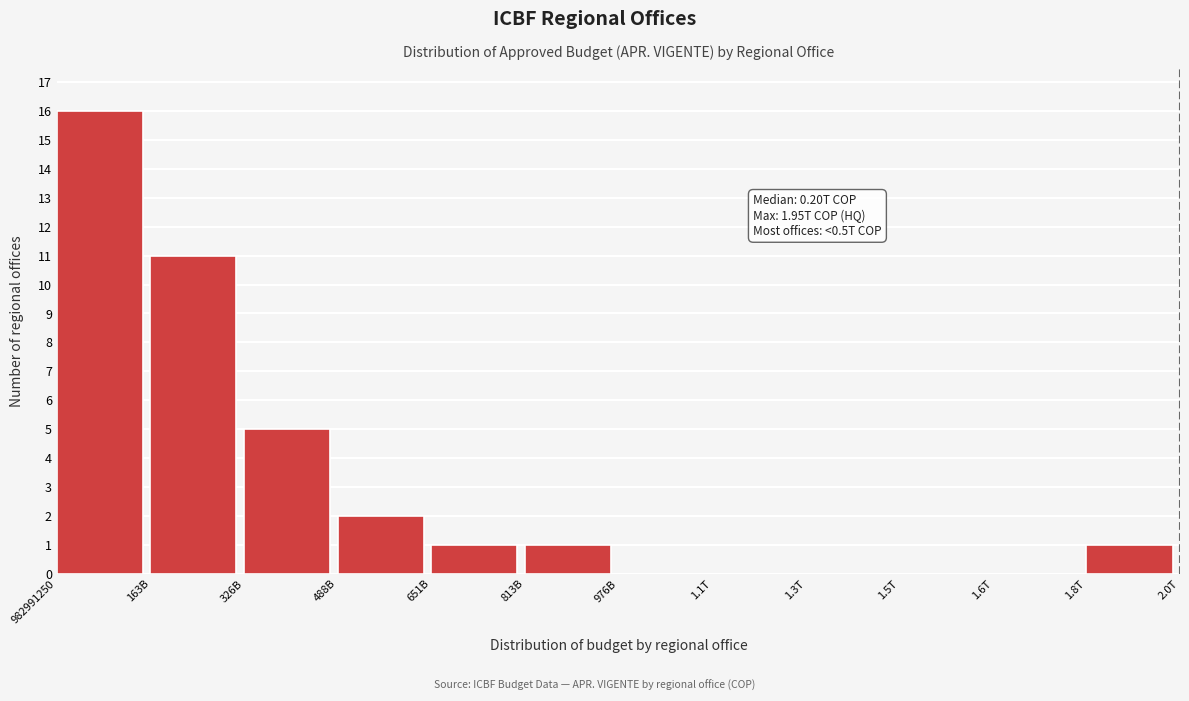

Reading left to right, list all the values displayed in this chart.

982991250=16	163B=11	326B=5	488B=2	651B=1	813B=1	976B=0	1.1T=0	1.3T=0	1.5T=0	1.6T=0	1.8T=1